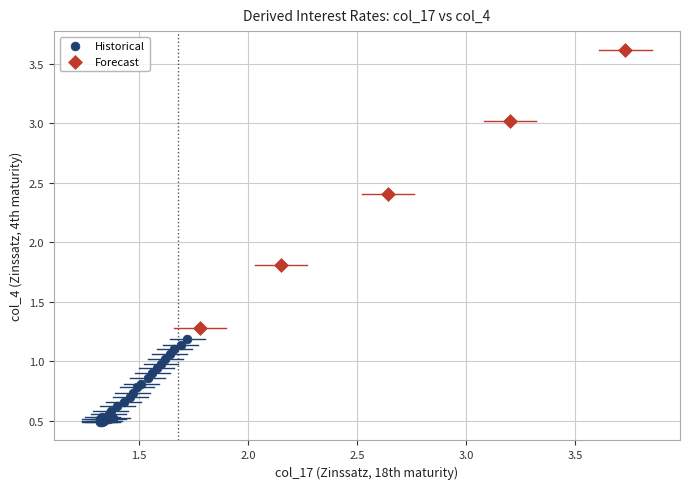

Which series has the widest spread of Y values?

Forecast